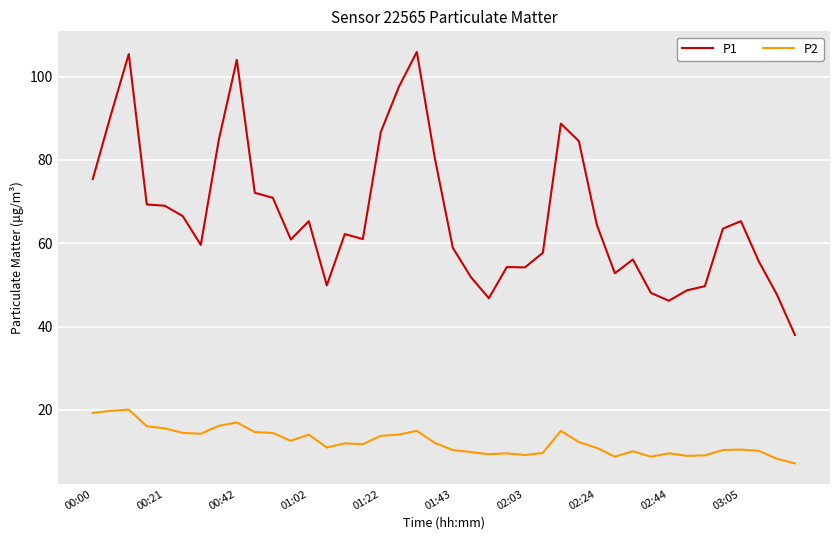

Which series has the largest total across all categories?

P1